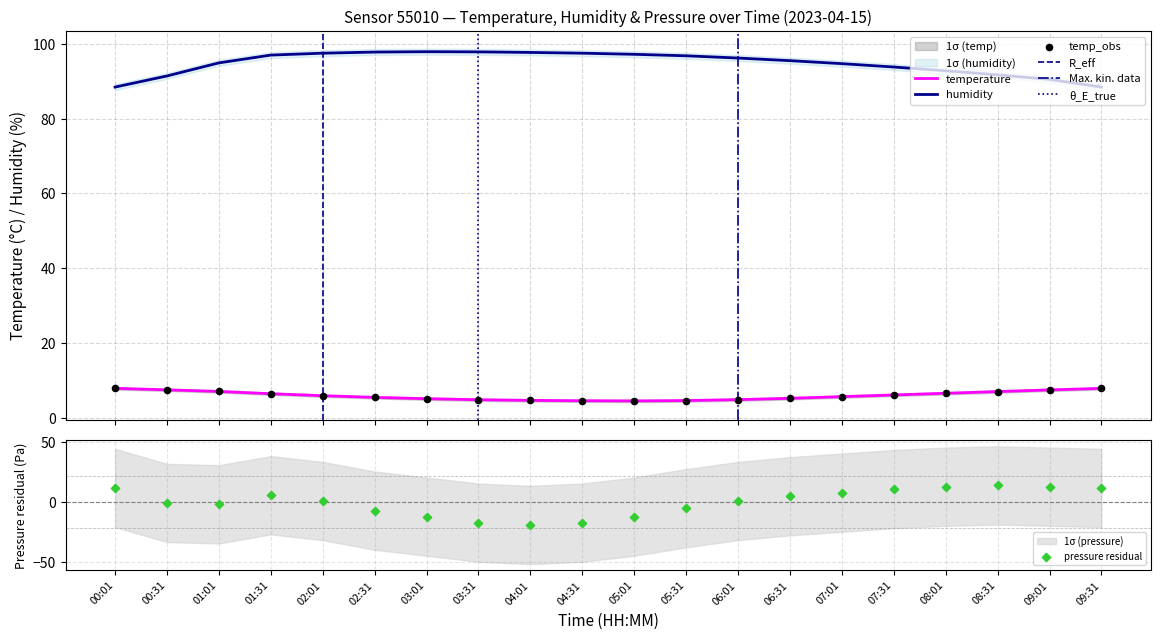

Which series has the largest Y range (max minus min)?

pressure_norm